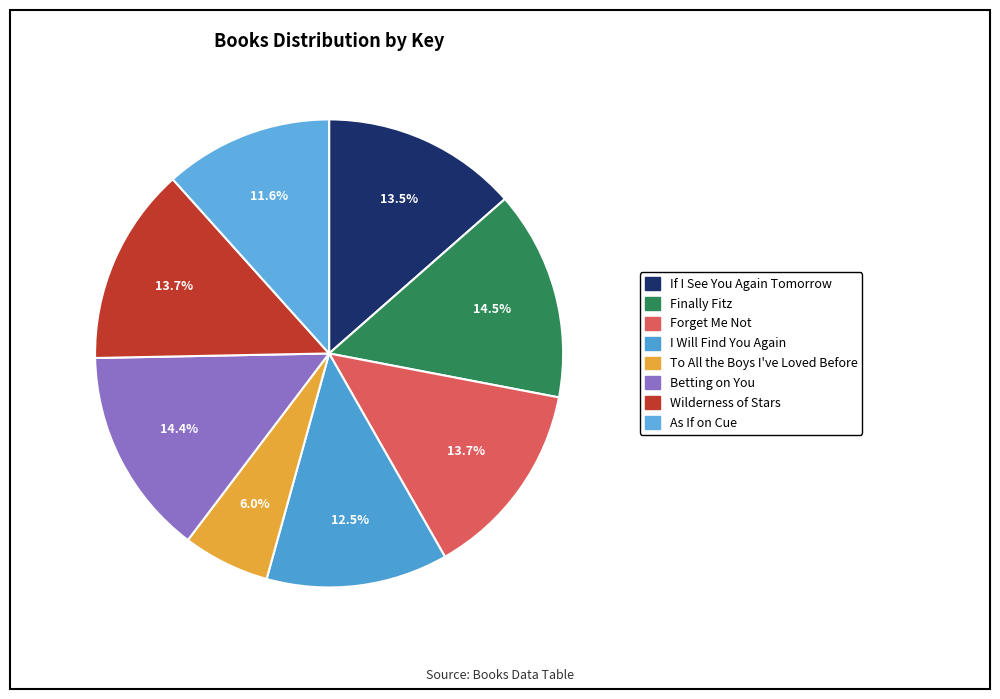

To the nearest percent, what is the difference between the As If on Cue and Betting on You slice percentages?

3%